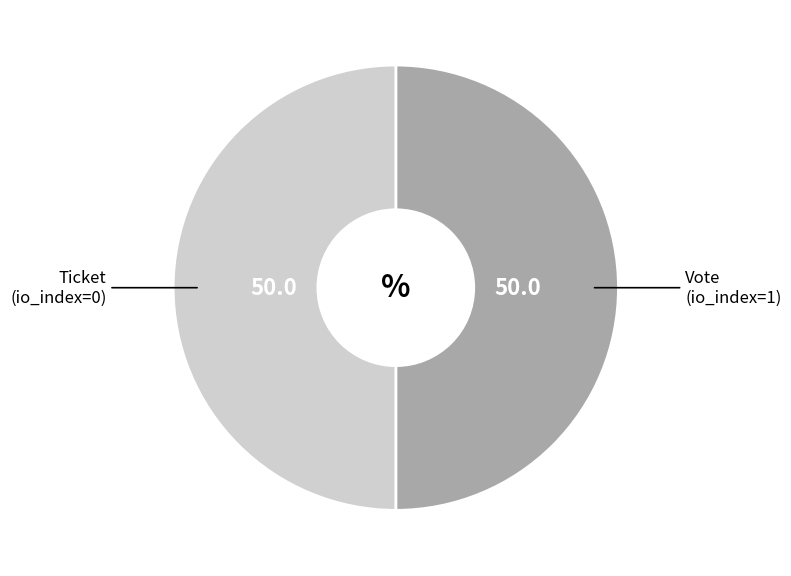

How many slices are in this pie chart?

2